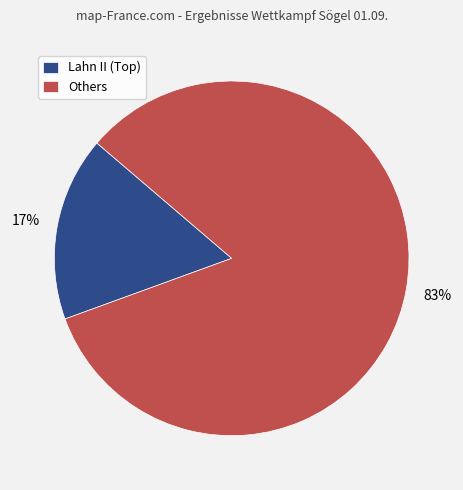

Which slice is the largest?

Others